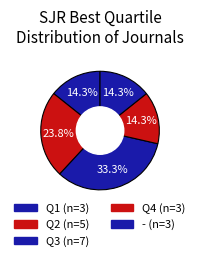

How many segments does this pie chart have?

5